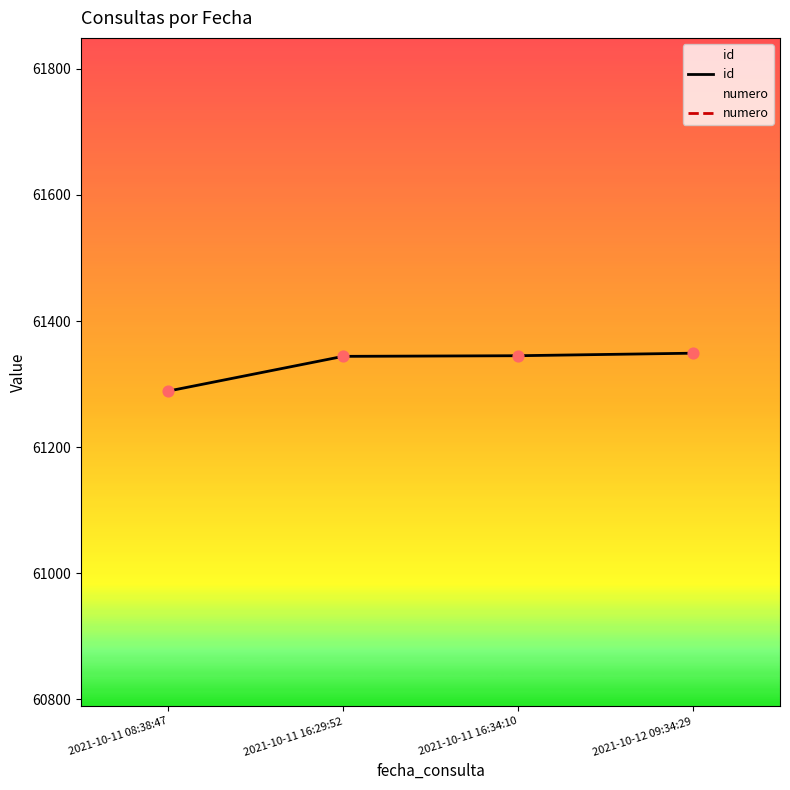

What are all the series names shown in the legend?

id, numero